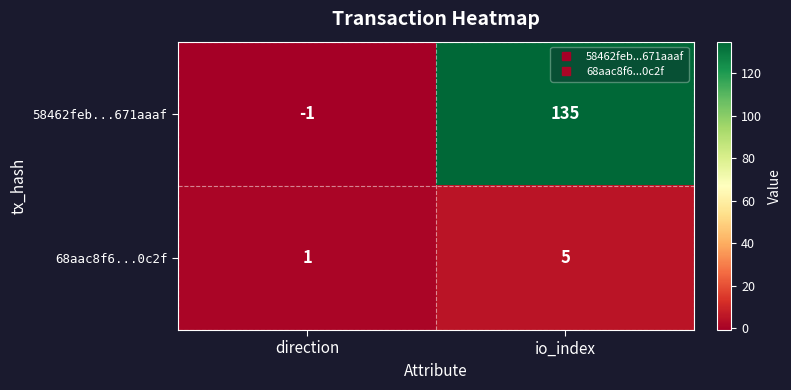

How many data points does each series have?

2